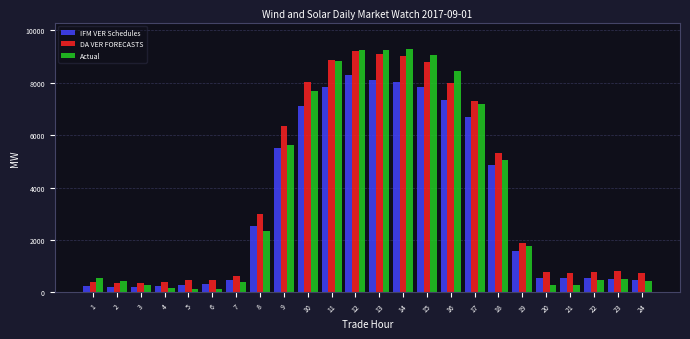

What is the difference between the maximum and minimum values in the IFM VER Schedules series?

8061.0